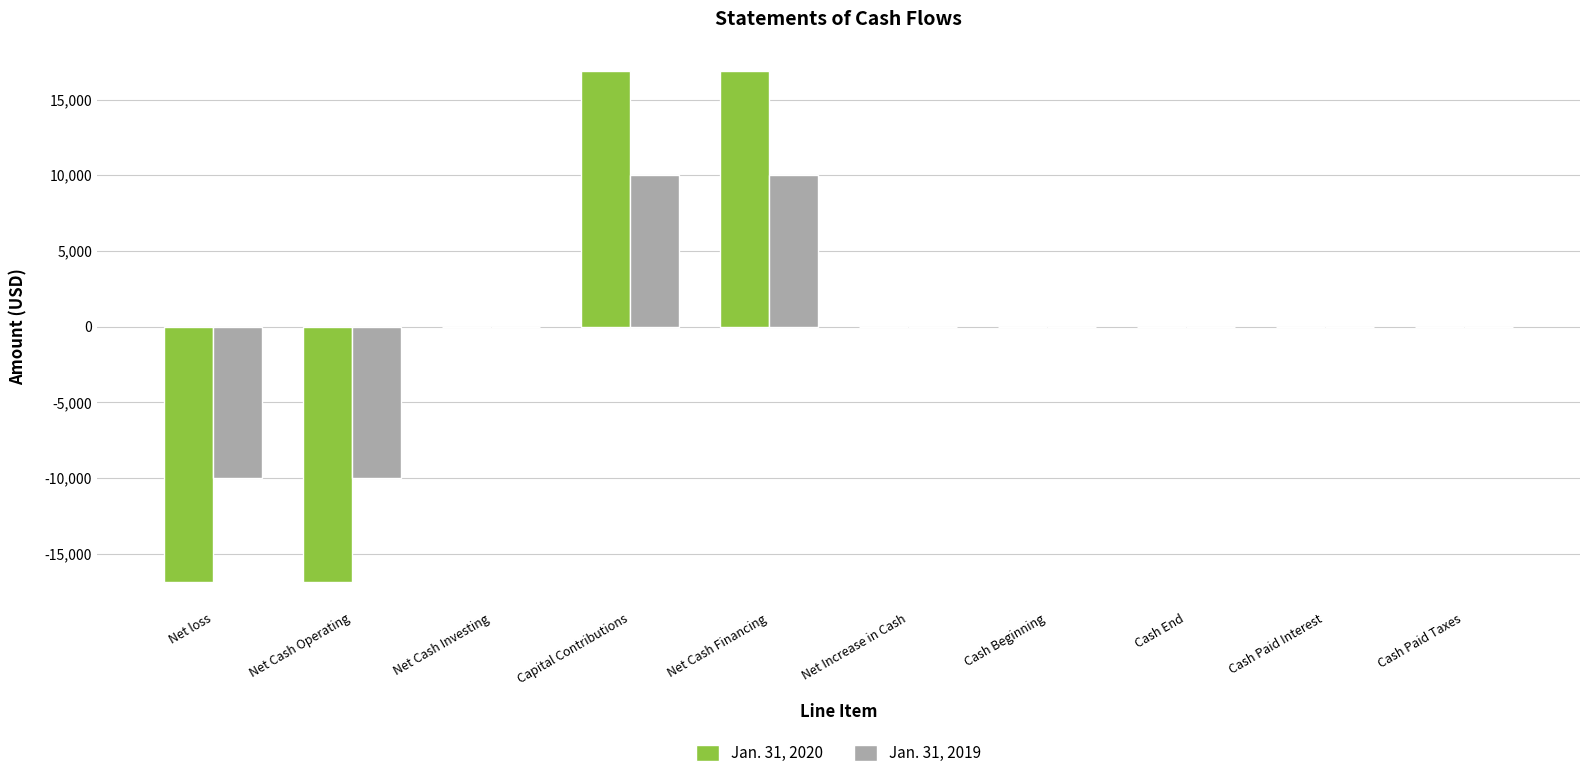

Read the Jan. 31, 2020 value at Net Cash Operating, to the nearest 10.

-16860